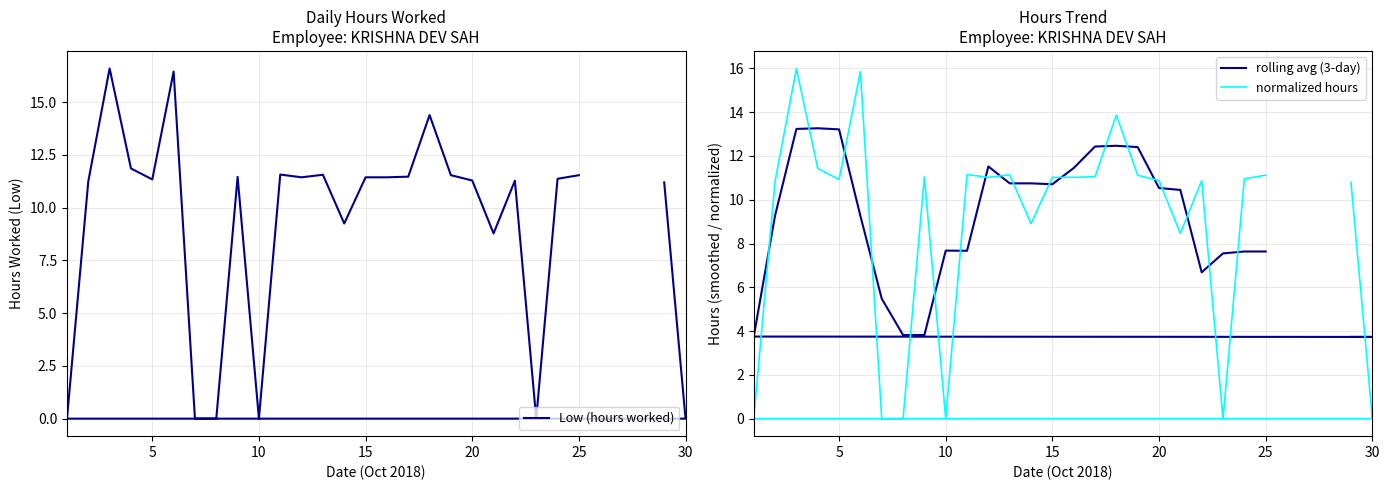

True or false: Low (hours worked) and rolling avg (3-day) cross at least once.

True